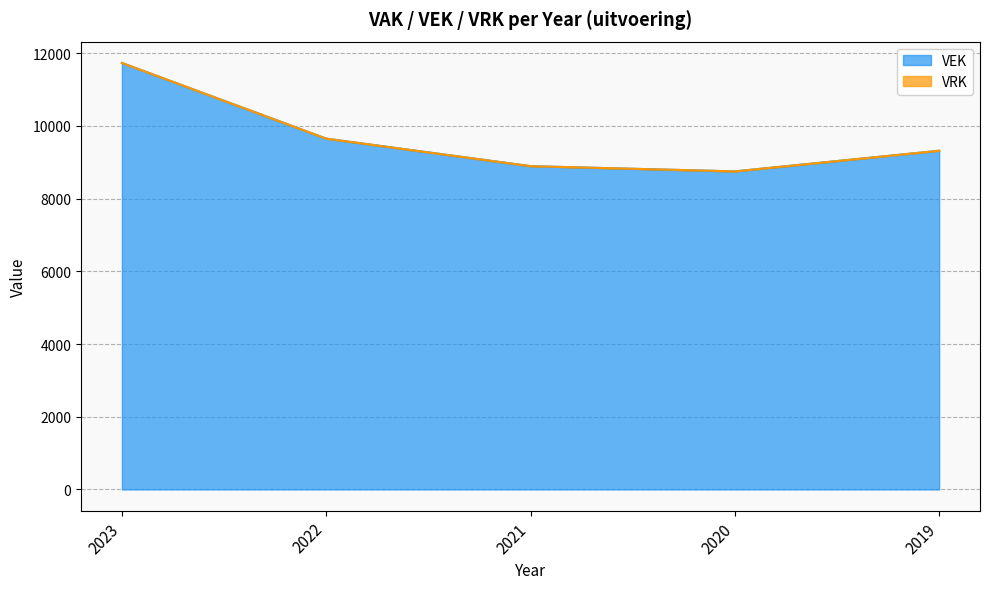

What is the value of the 4th point from the left?

8748